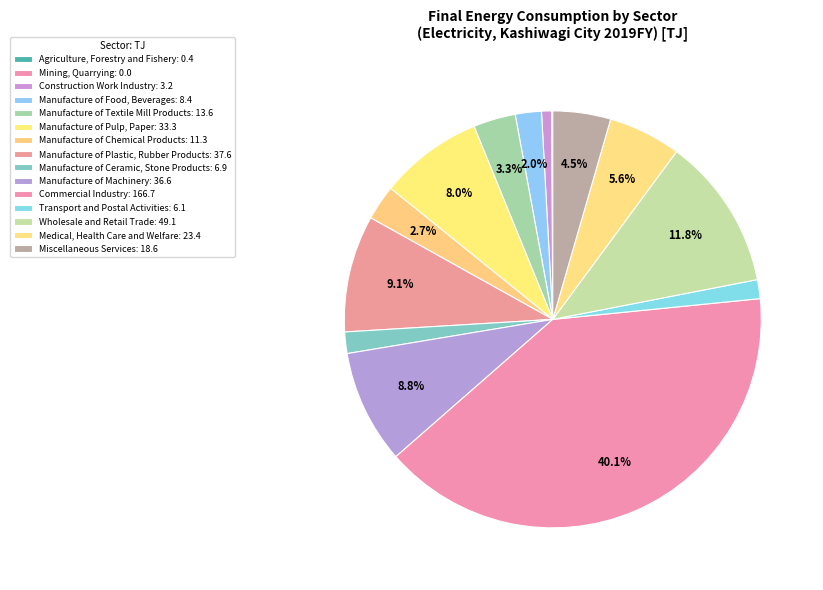

What is the change in value from Mining, Quarrying to Transport and Postal Activities?

+6.1